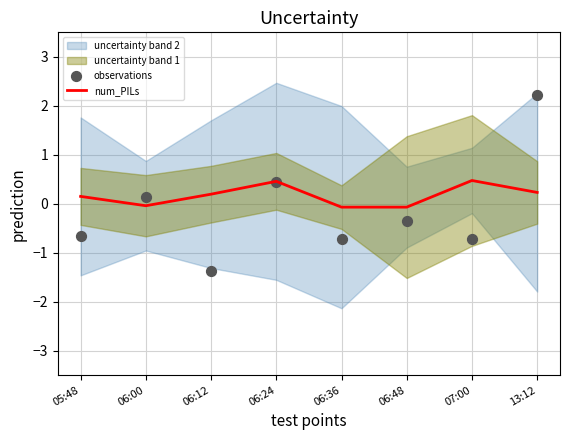

The num_PILs series shows -0.1 at 06:48. True or false?

True